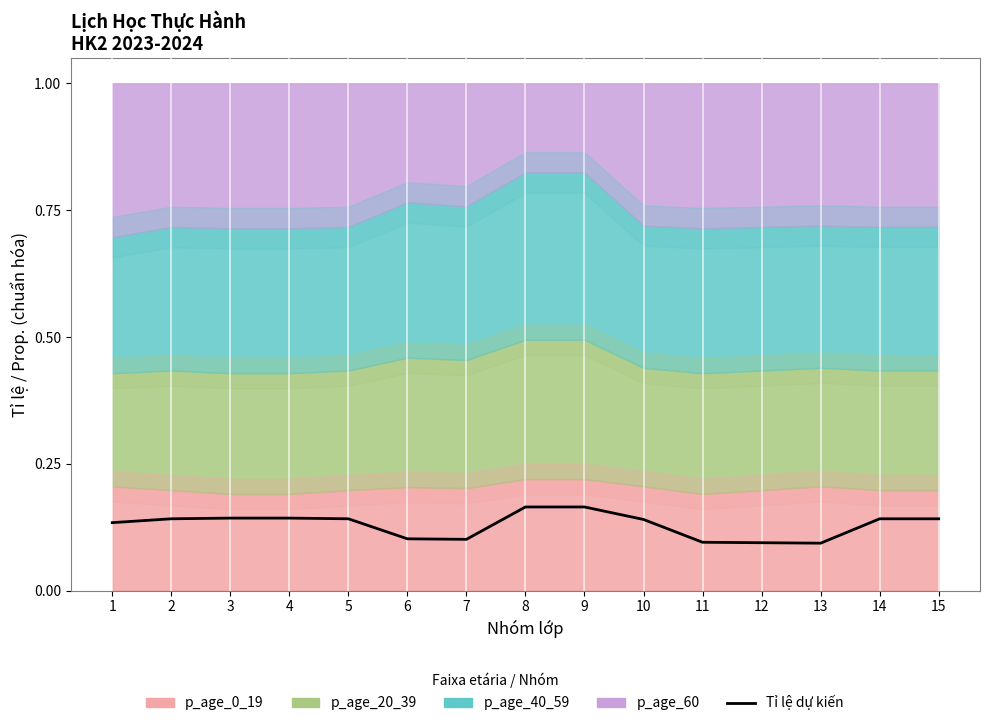

What is the minimum value shown in the chart?

0.1